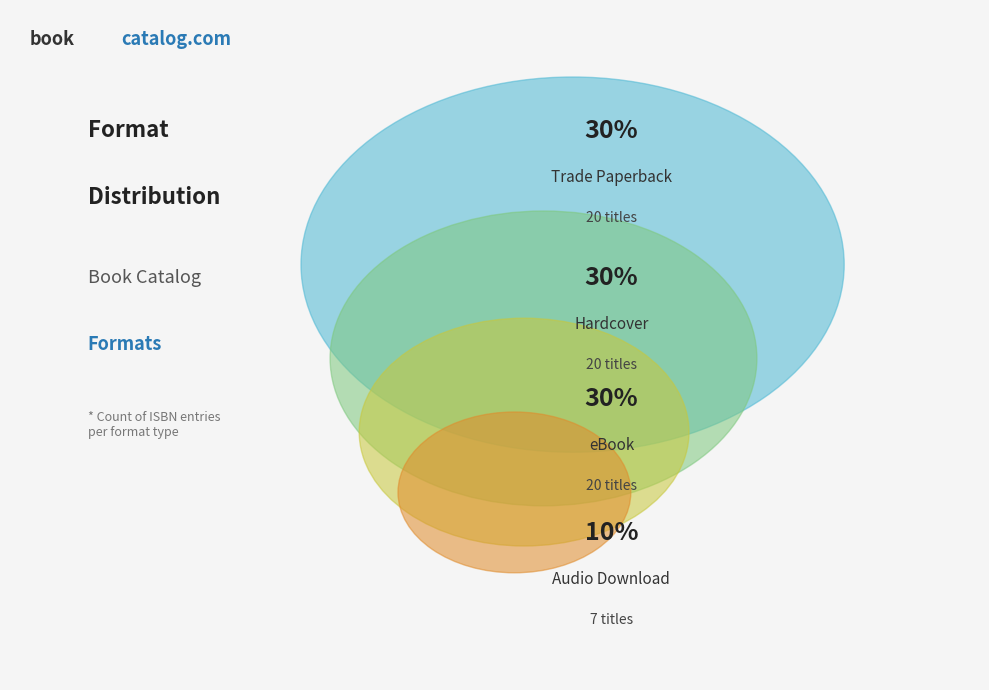

How many slices are in this pie chart?

4